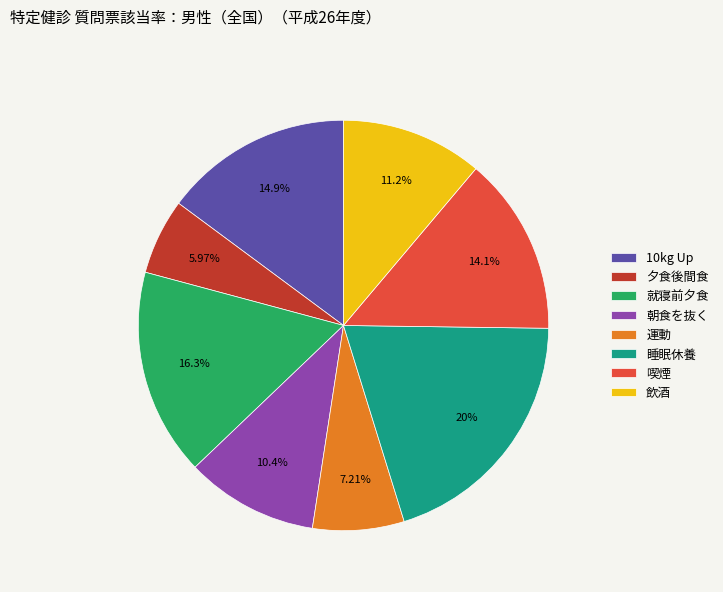

Does 運動 account for over 50% of the chart?

No